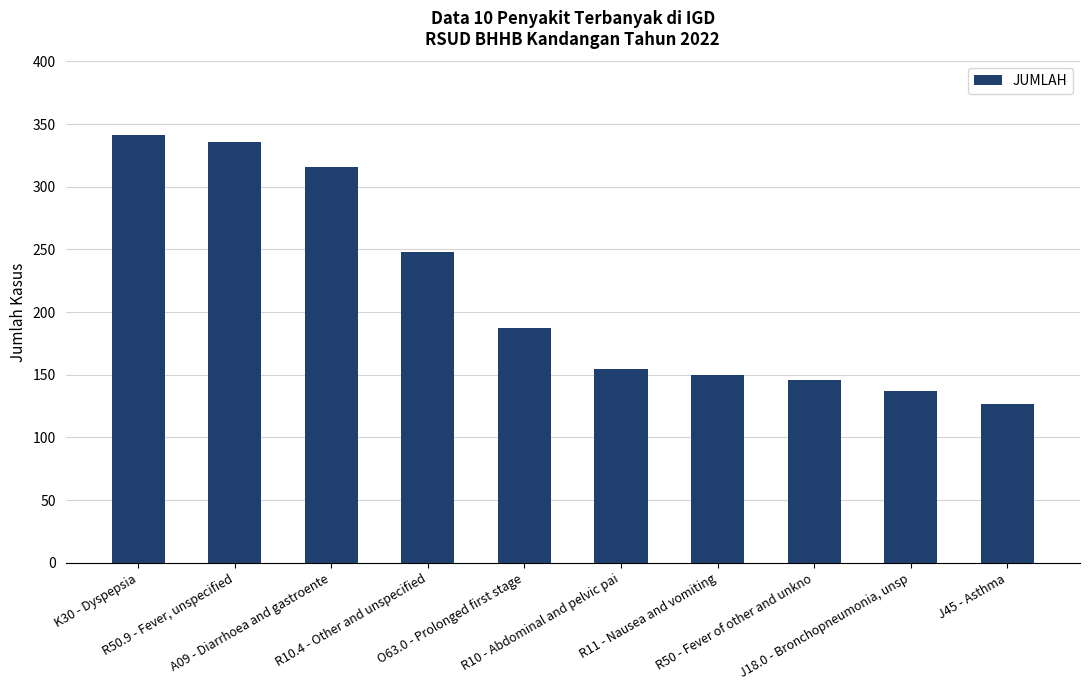

What is the sum of the values at R11 - Nausea and vomiting and R10.4 - Other and unspecified?

398